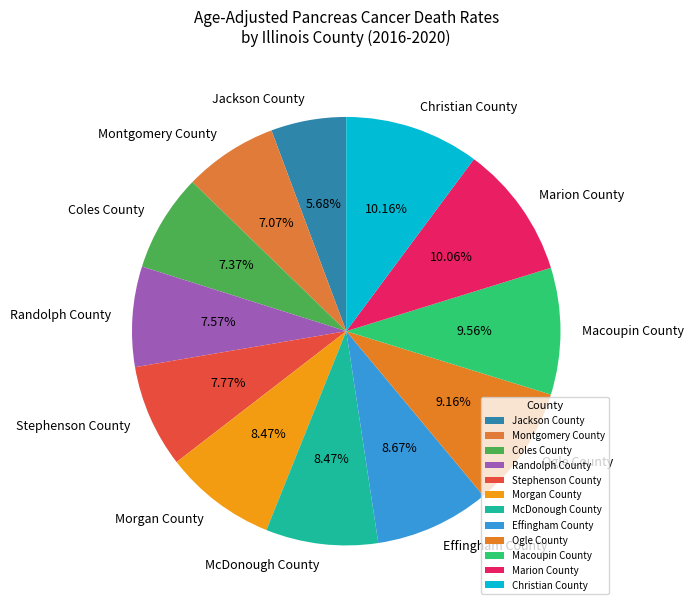

What is the smallest slice in the pie chart?

Jackson County